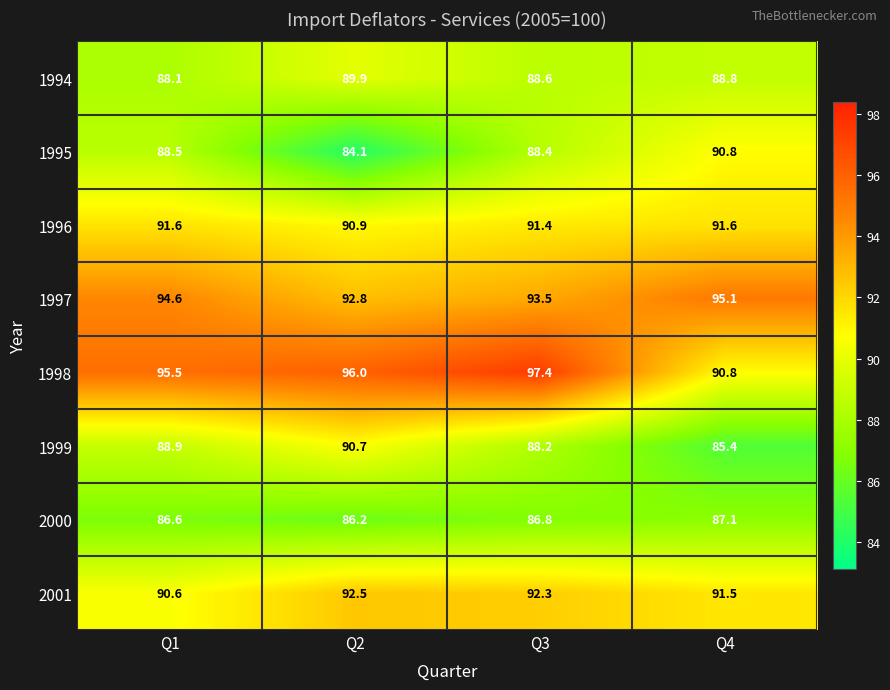

At which category is the sum across all series the highest?

Q3